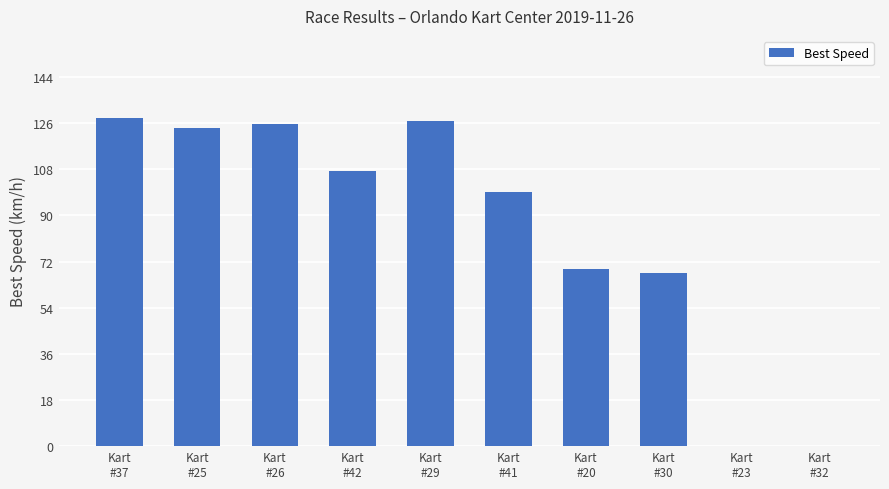

Is it true that the value at Kart
#29 is 87.9?

False